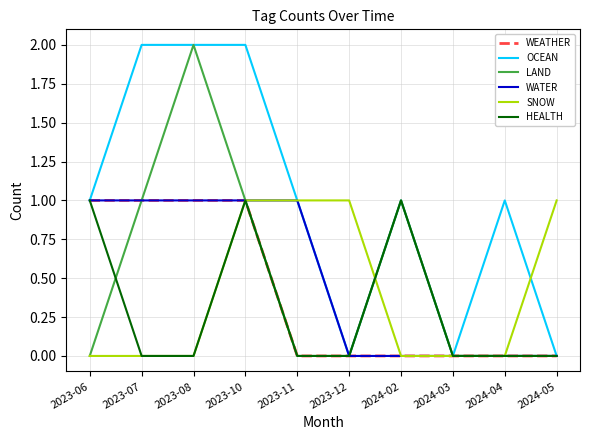

At which category is the sum across all series the highest?

2023-10